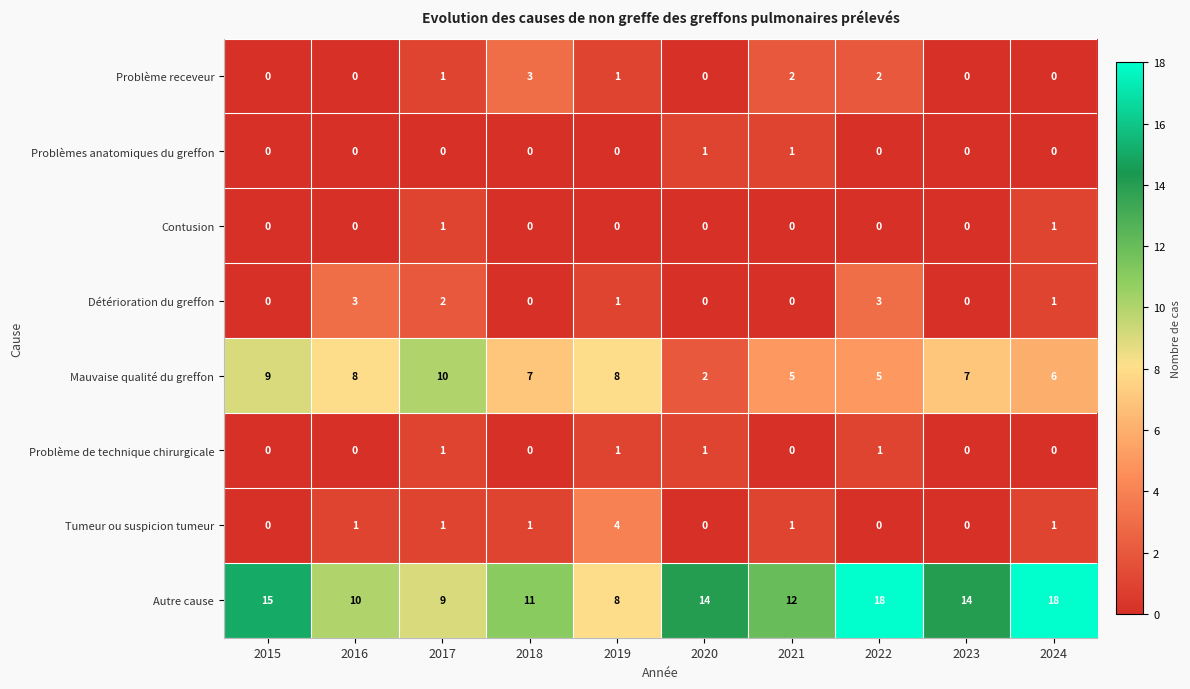

Which category has the lowest value in the Mauvaise qualité du greffon series?

2020